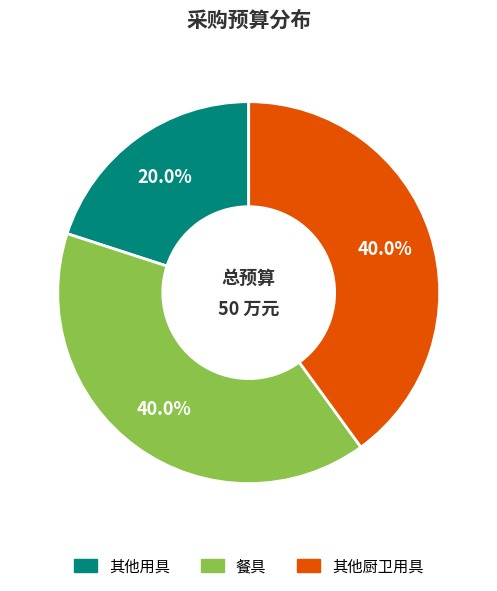

Does any single category account for the majority?

No